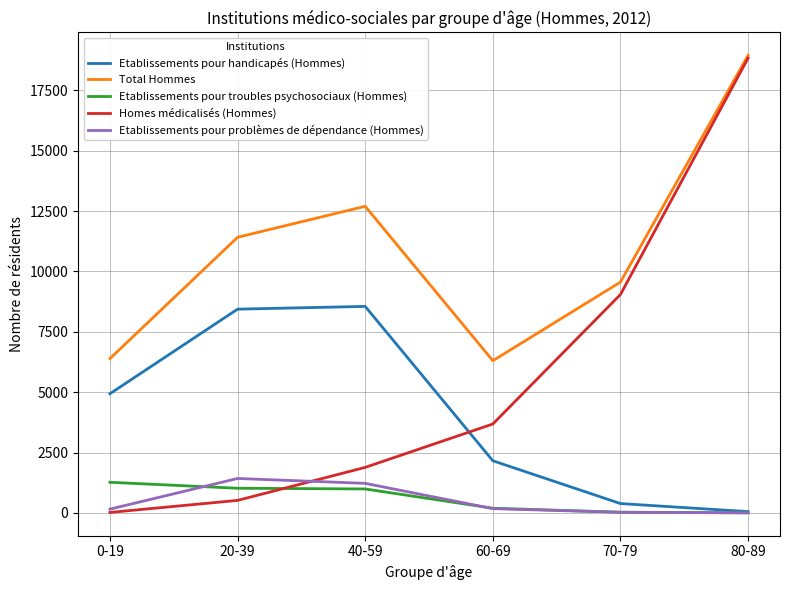

The value of Total Hommes at 80-89 is 18947. True or false?

True